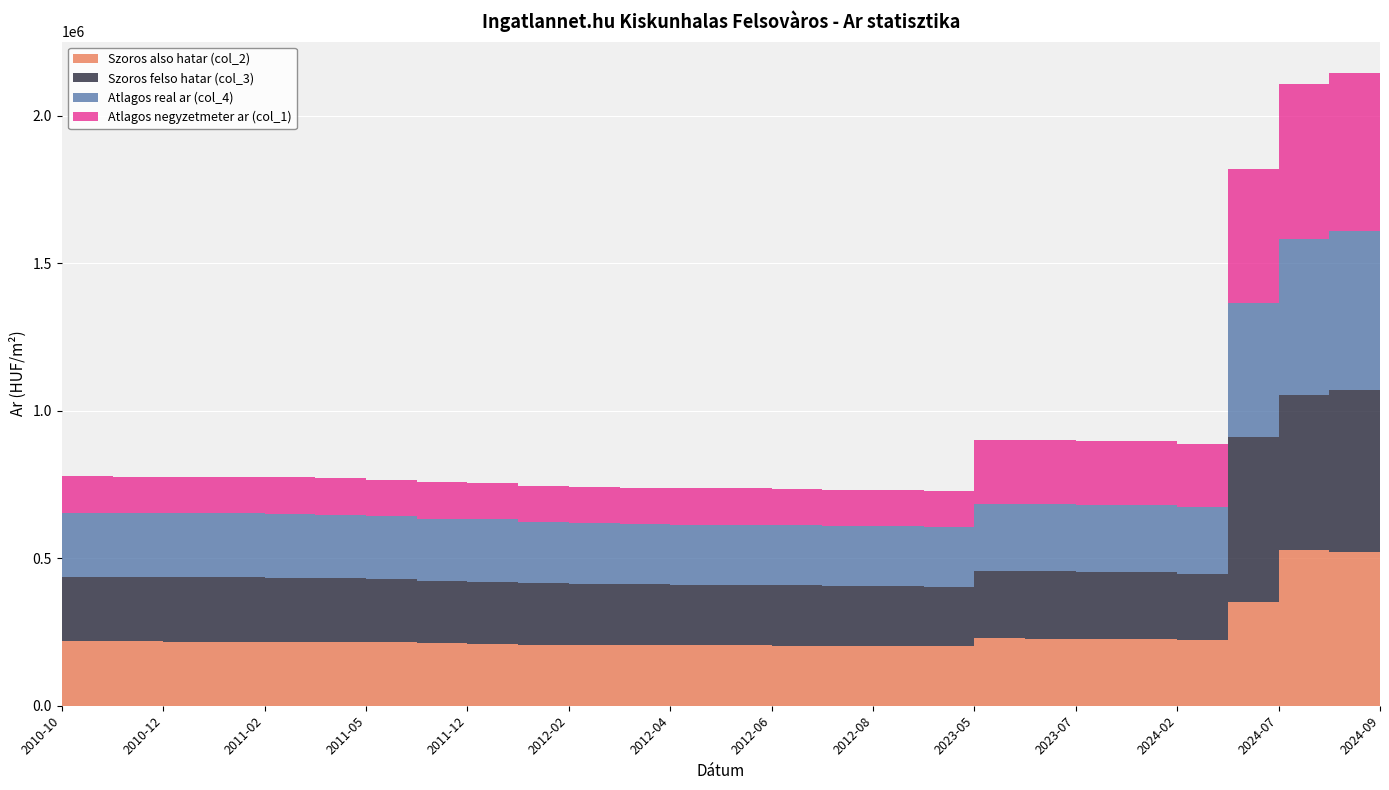

Reading left to right, transcribe all the data shown in this chart.

Szoros also hatar (col_2): 218306	217871	217438	217438	217192	215846	214576	211322	210509	207263	206204	205540	204716	204607	203845	203088	202712	201911	228359	227589	227129	226672	224038	350132	527076	522169	522255
Szoros felso hatar (col_3): 218306	217871	217438	217438	217192	215846	214576	211322	210509	207263	206204	205540	204716	204607	203845	203088	202712	201911	228359	227589	227129	226672	224038	561256	527076	549895	549981
Atlagos real ar (col_4): 218306	217871	217438	217438	217192	215846	214576	211322	210509	207263	206204	205540	204716	204607	203845	203088	202712	201911	228359	227589	227129	226672	224038	455694	527076	536032	536118
Atlagos negyzetmeter ar (col_1): 122994	122994	122994	122994	122994	122994	122994	122994	122994	122994	122994	122994	122994	122994	122994	122994	122994	122994	216666	216666	216666	216666	216666	451671	526315	536118	536118